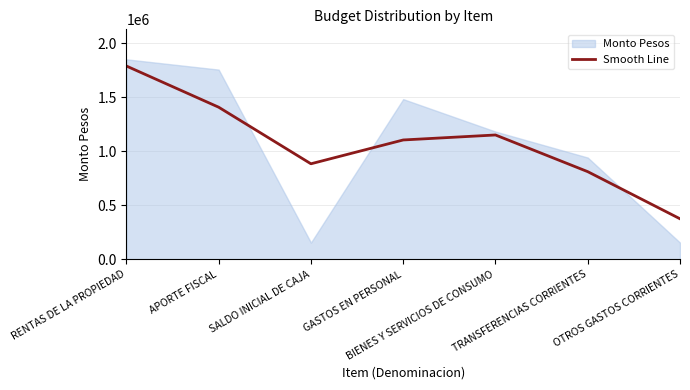

At which label does the data first exceed 1104943?

RENTAS DE LA PROPIEDAD